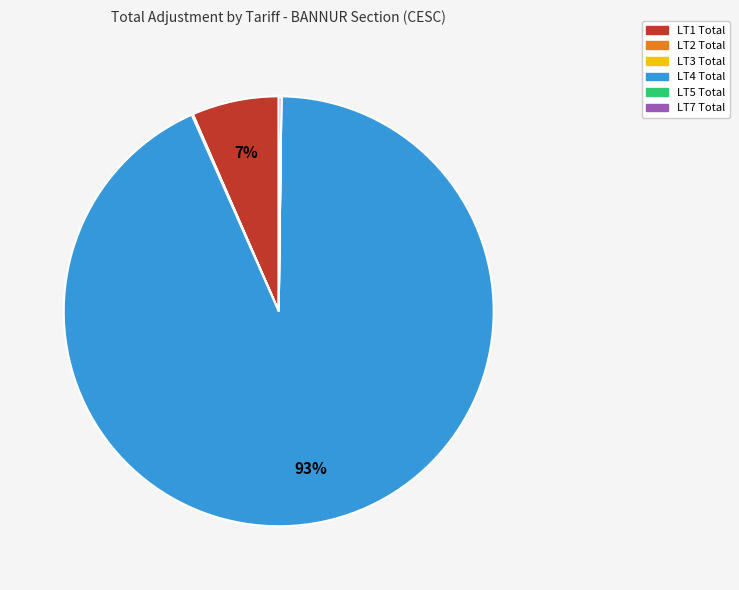

What is the majority slice?

LT4 Total